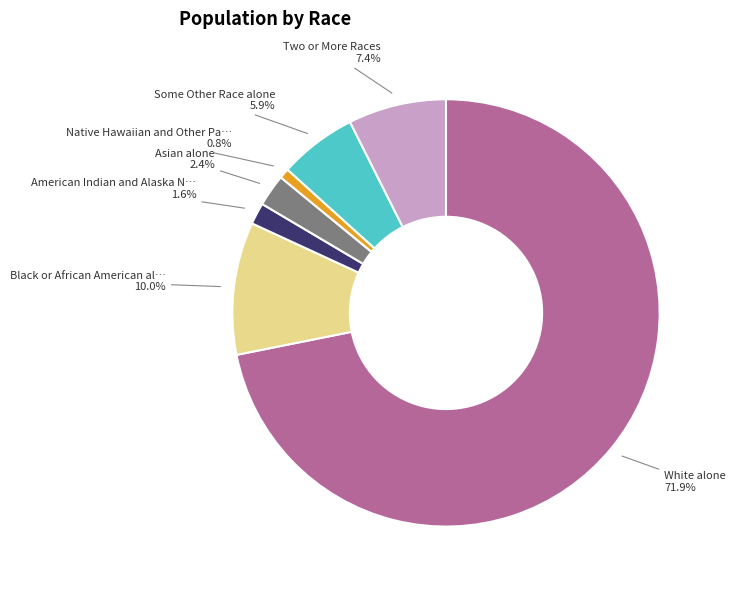

Is there a majority slice in this chart?

Yes